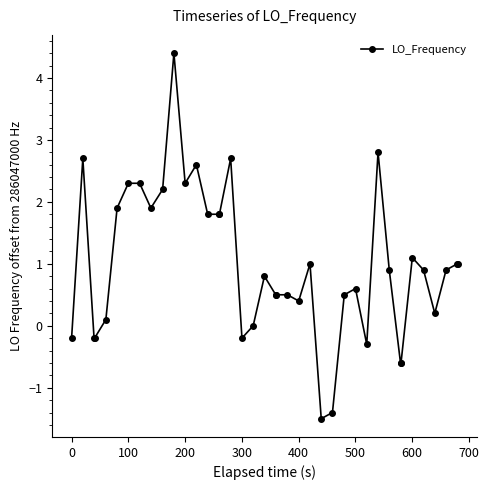

Reading right to left, what are all the values shown in this chart?

1.0	1.0	0.9	0.2	0.9	1.1	-0.6	-0.6	0.9	2.8	-0.3	0.6	0.5	-1.4	-1.5	1.0	0.4	0.5	0.5	0.5	0.8	0.0	-0.2	2.7	1.8	1.8	1.8	2.6	2.3	4.4	2.2	1.9	2.3	2.3	1.9	0.1	-0.2	-0.2	2.7	-0.2